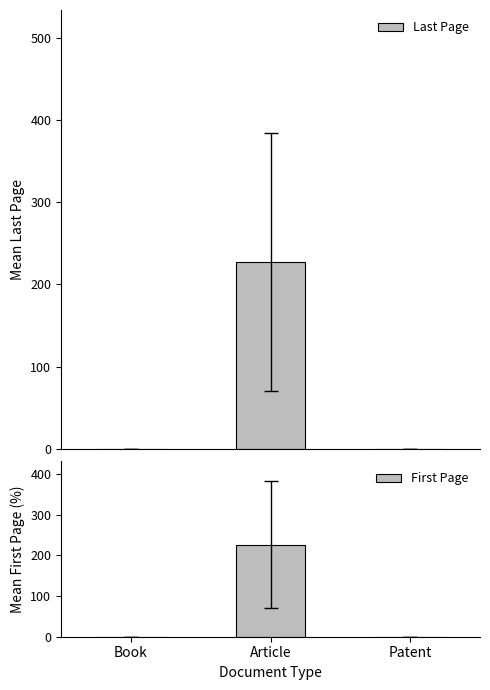

Which label corresponds to the smallest value in the chart?

Book